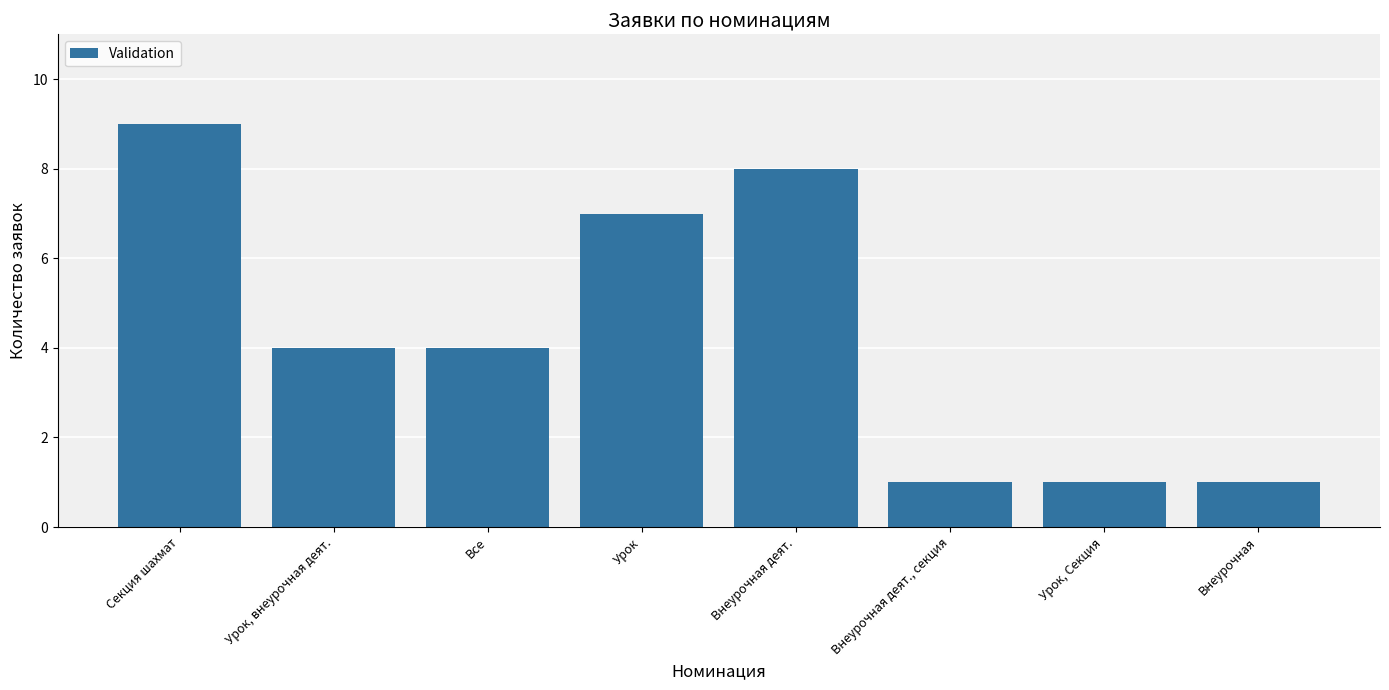

What is the ratio of the value at Внеурочная to the value at Секция шахмат?

0.1